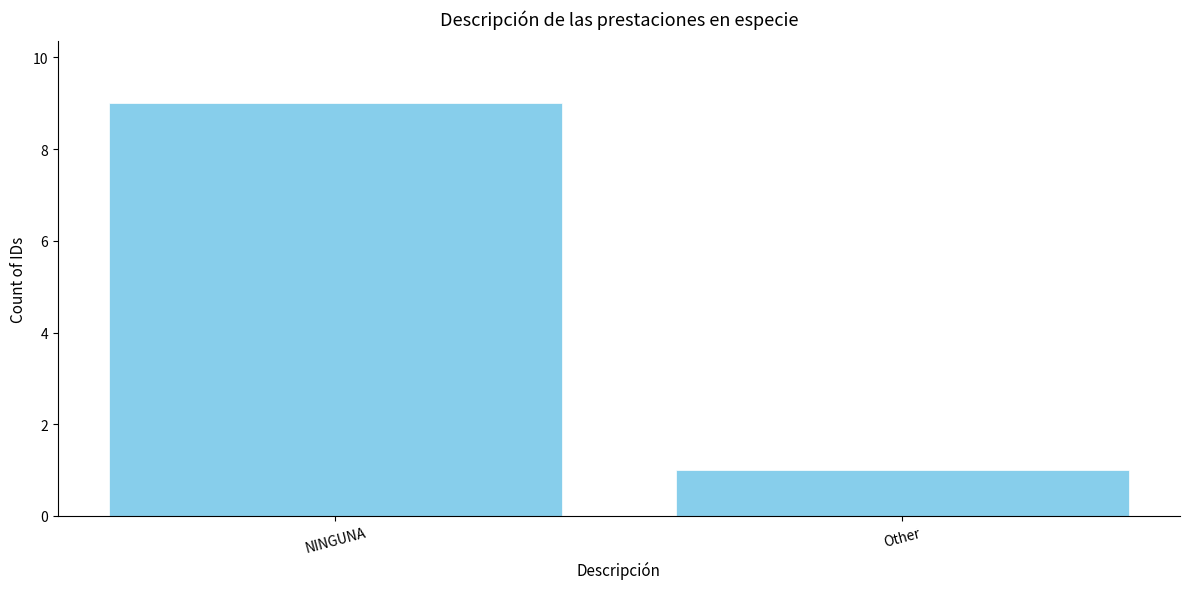

What is the approximate value at NINGUNA?

9